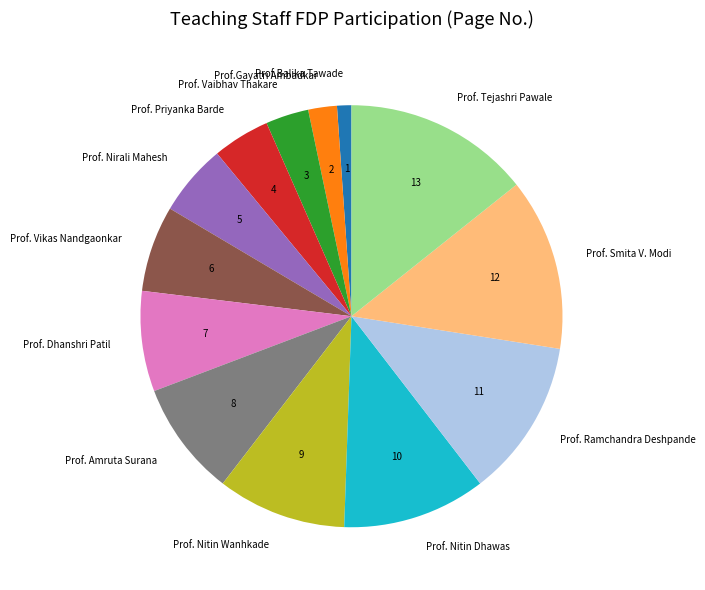

How many segments does this pie chart have?

13